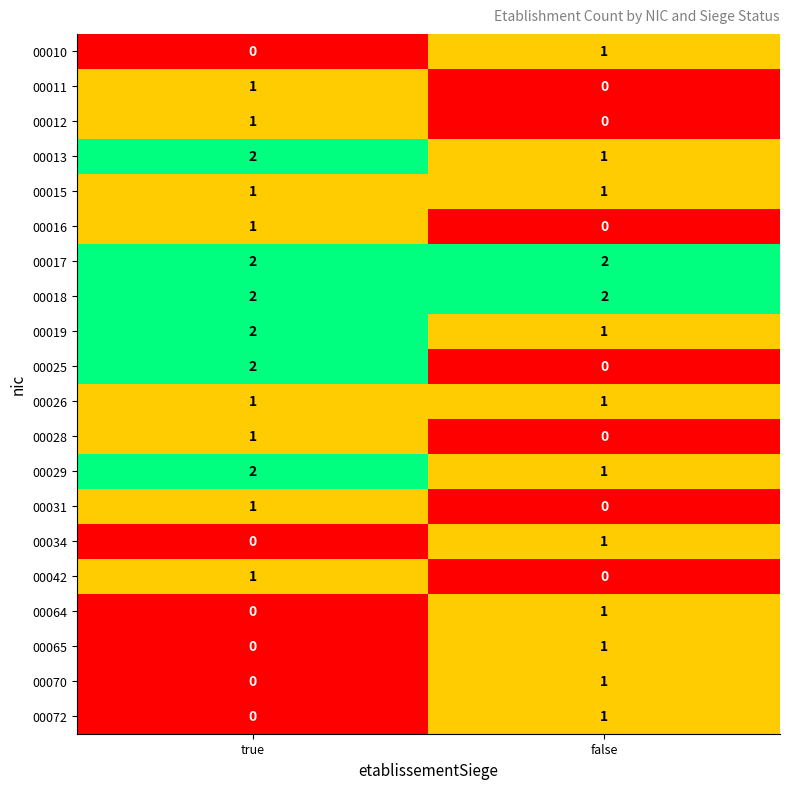

List the labels in order of 00013 value, smallest first.

false, true